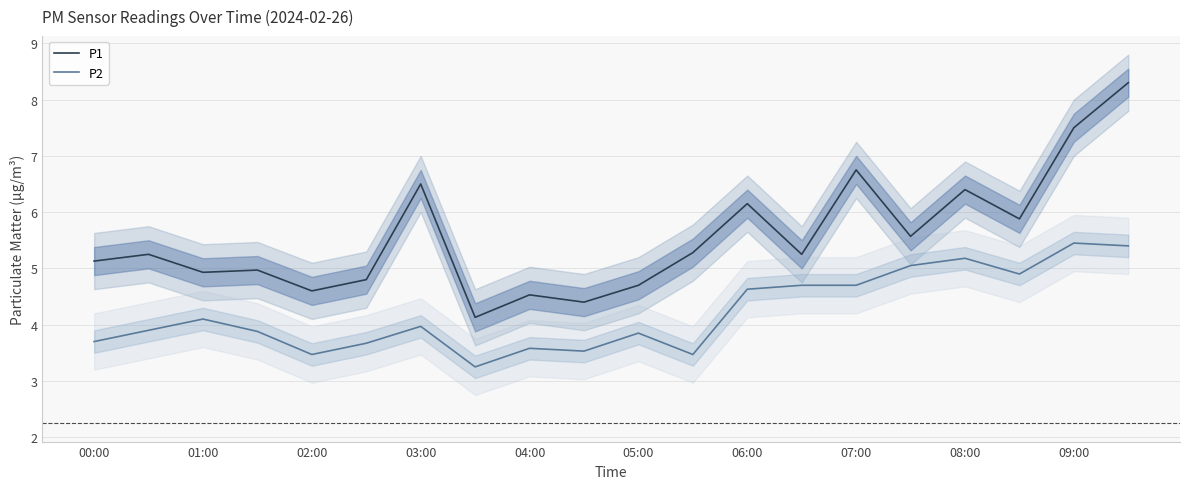

True or false: P2 and P1 cross at least once.

False